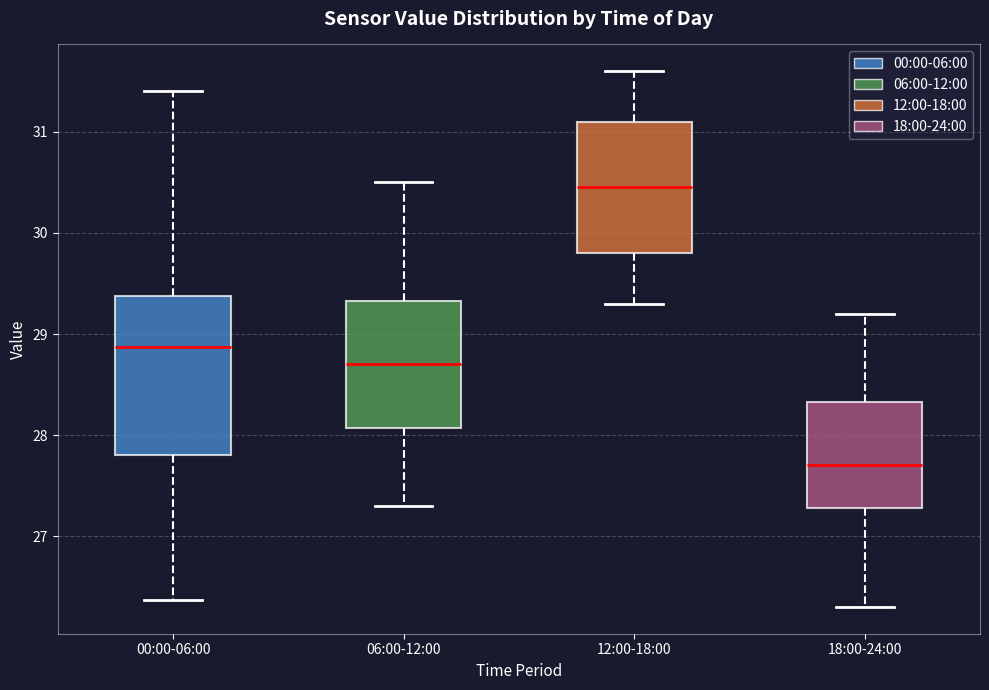

Where does the lower whisker of the box for 00:00-06:00 end on the y-axis? The values are not printed on the chart, so give them approximately, as read against the axis.

26.4